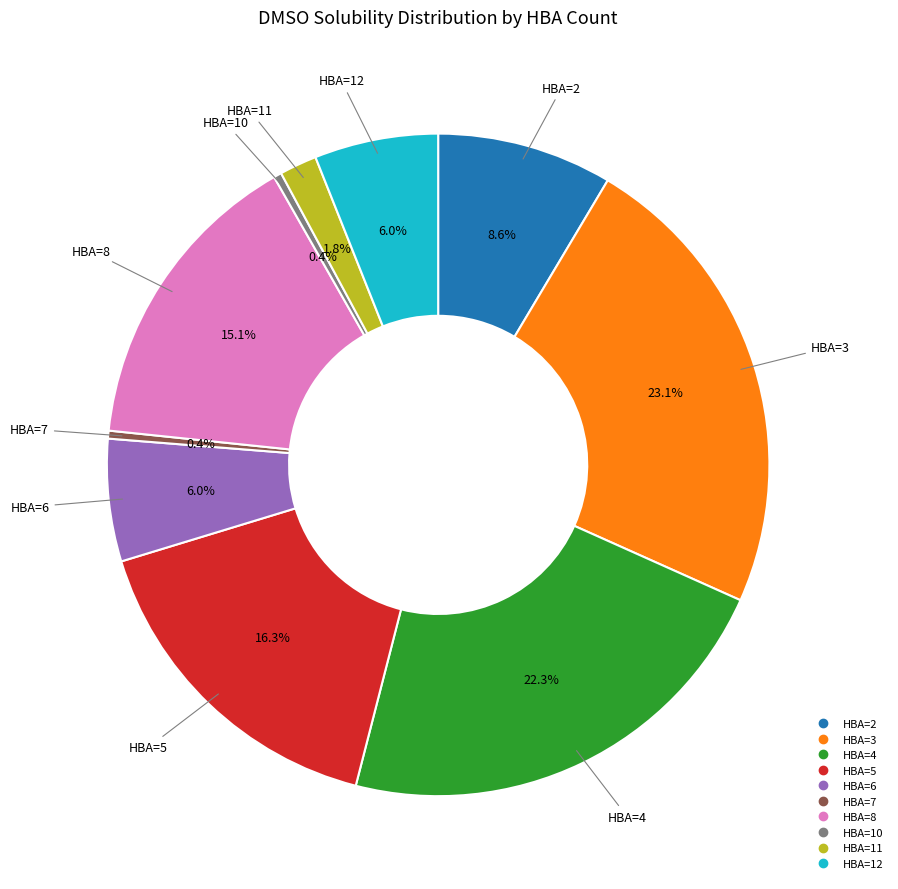

What is the ratio of the value at HBA=4 to the value at HBA=5?

1.4